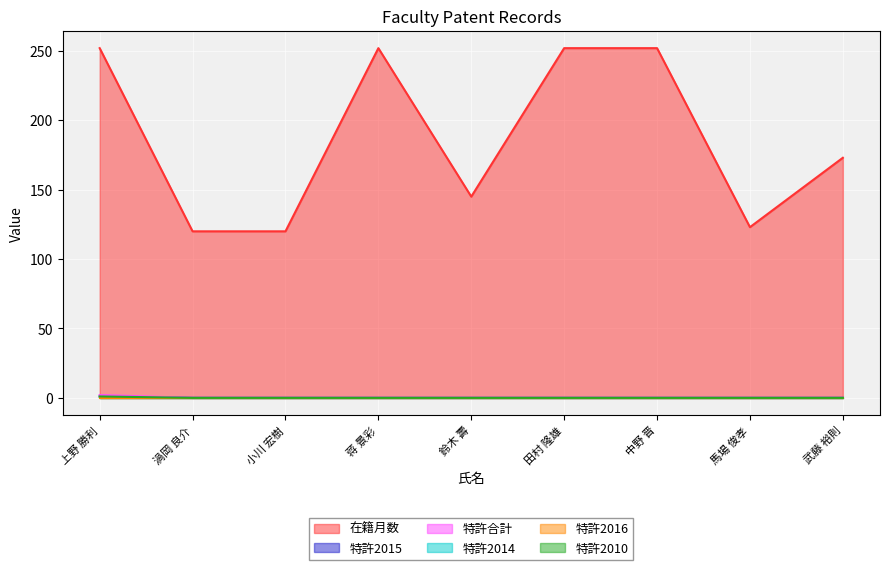

What position from the left is 鈴木 壽?

5